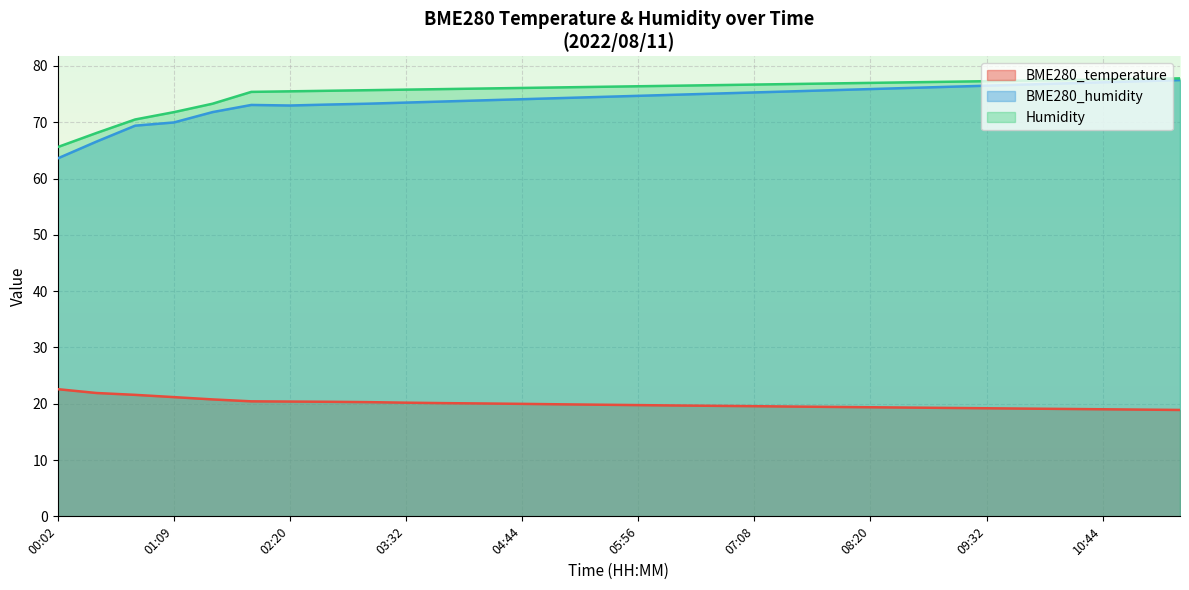

The value of BME280_humidity at 05:56 is 51.4. True or false?

False